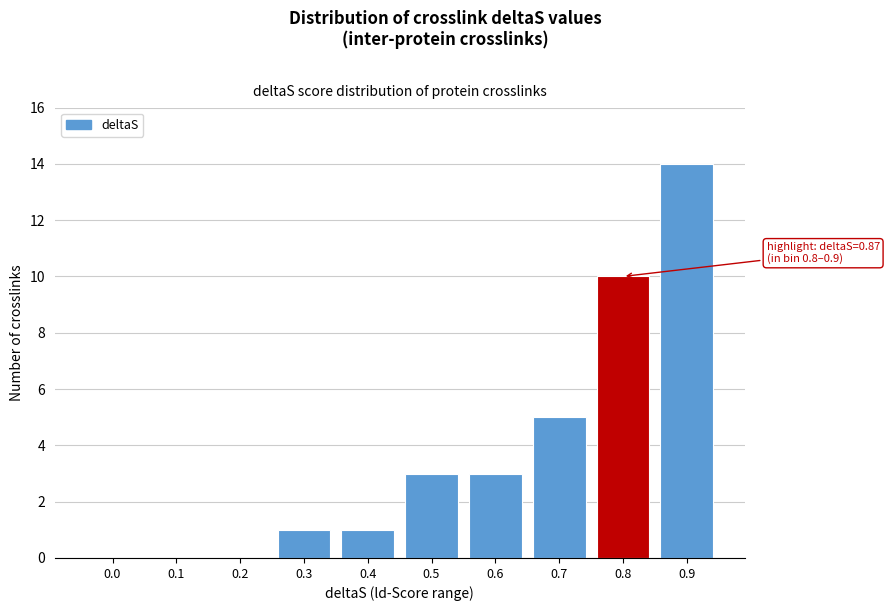

Reading left to right, what are all the values shown in this chart?

0.0=0	0.1=0	0.2=0	0.3=1	0.4=1	0.5=3	0.6=3	0.7=5	0.8=10	0.9=14